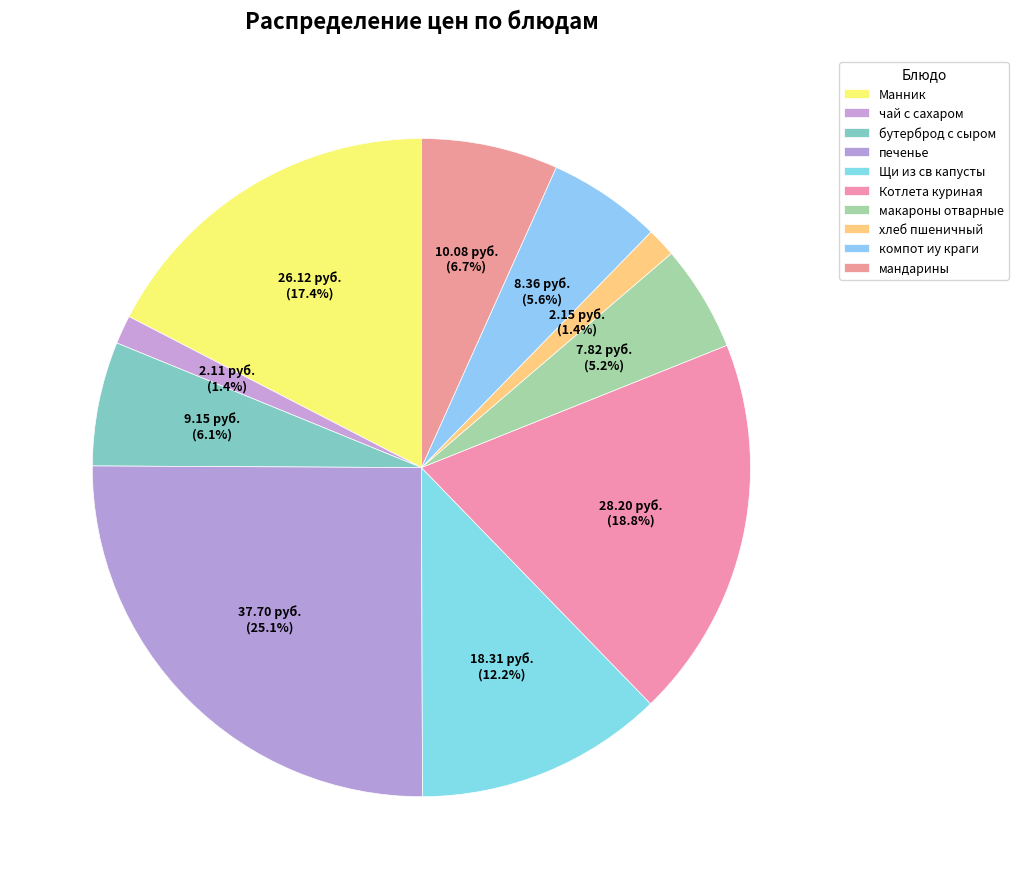

Is the sum of Котлета куриная and мандарины greater than half?

No